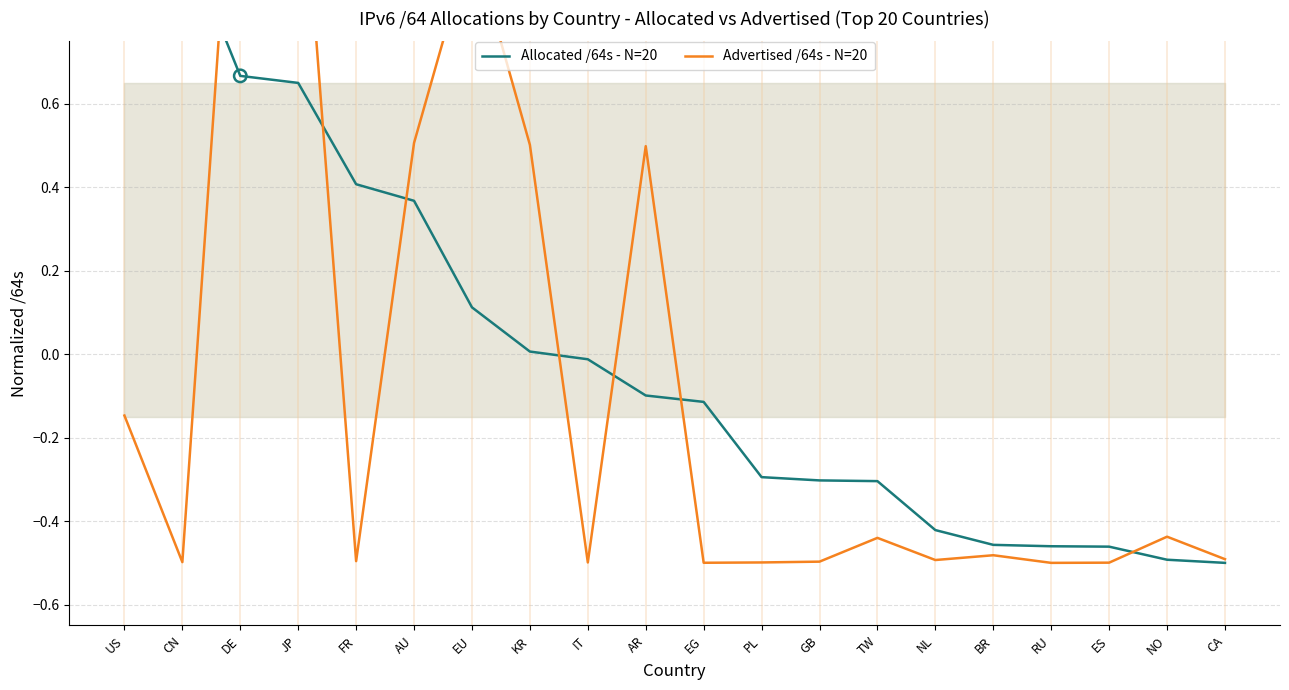

What is the total value across all series at AU?

0.9